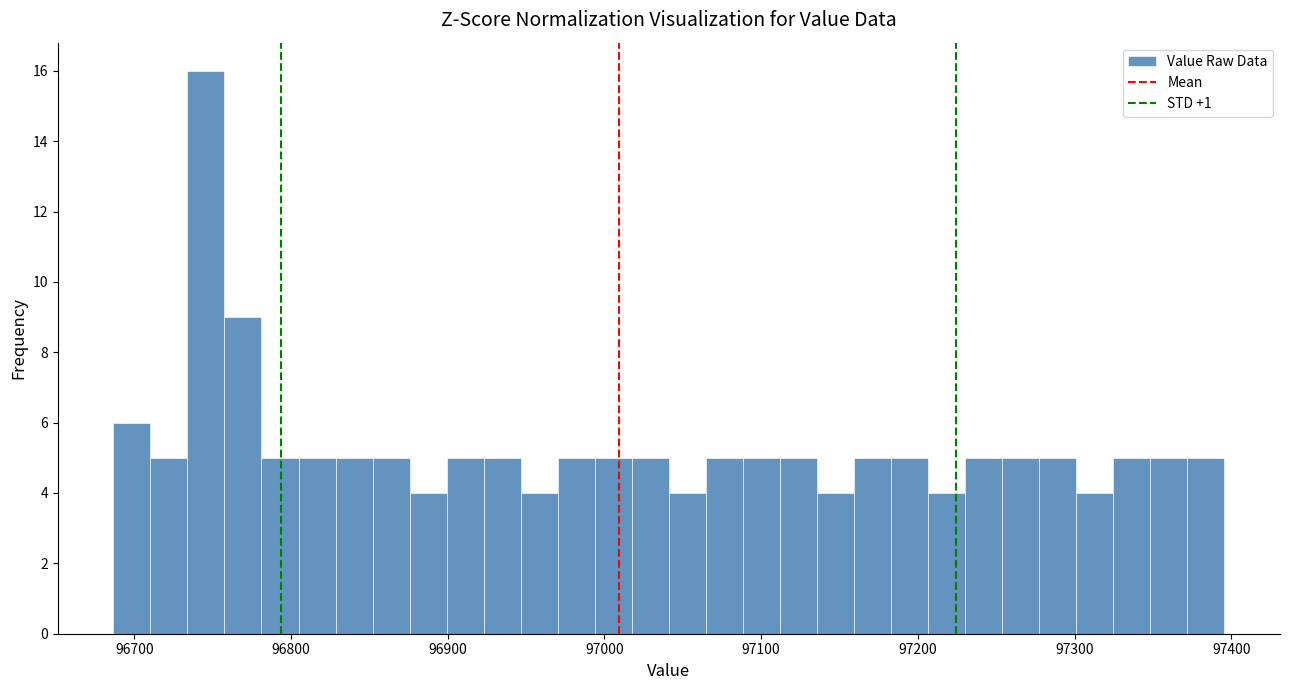

Around what value on the x-axis is the tallest bar? Give the approximate position of its centre, as read against the axis.

96750